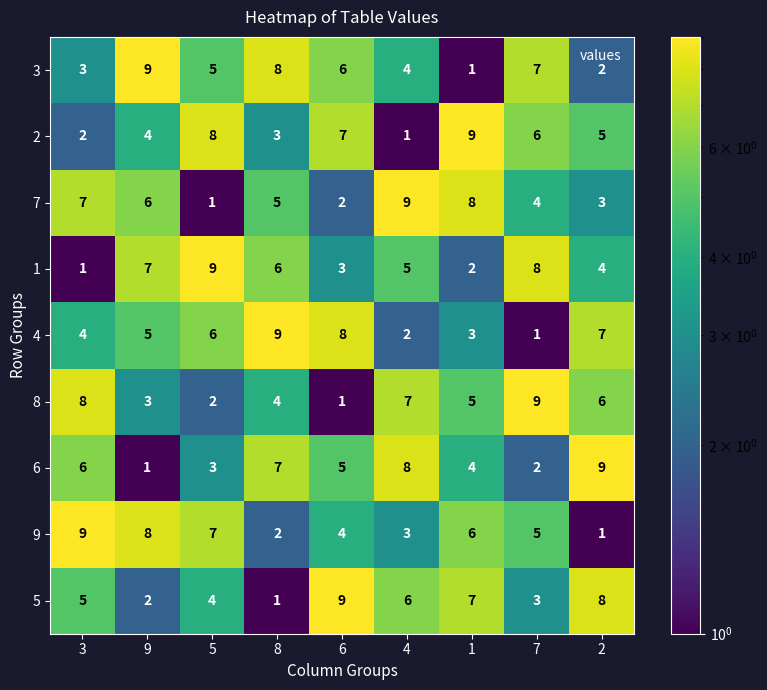

At how many categories does at least one series exceed 5?

9